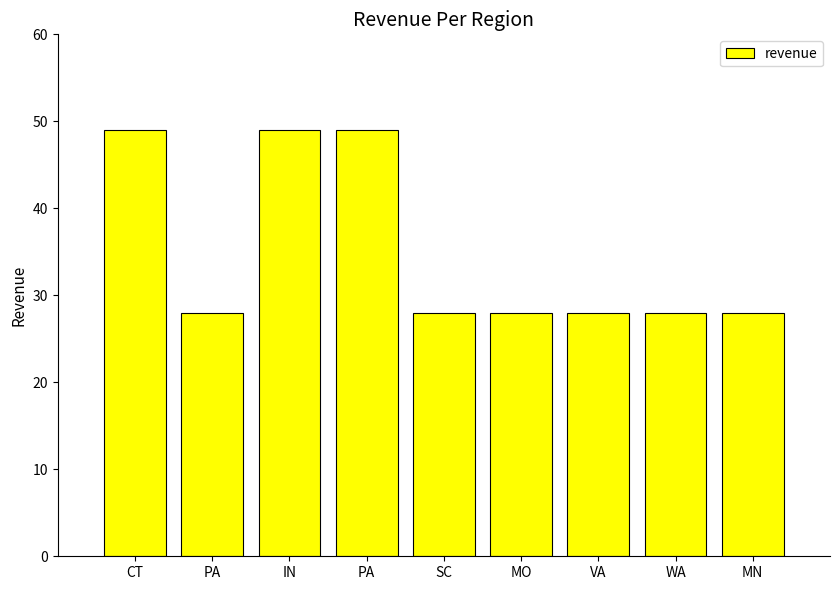

Is it true that the value at MN is 28?

True